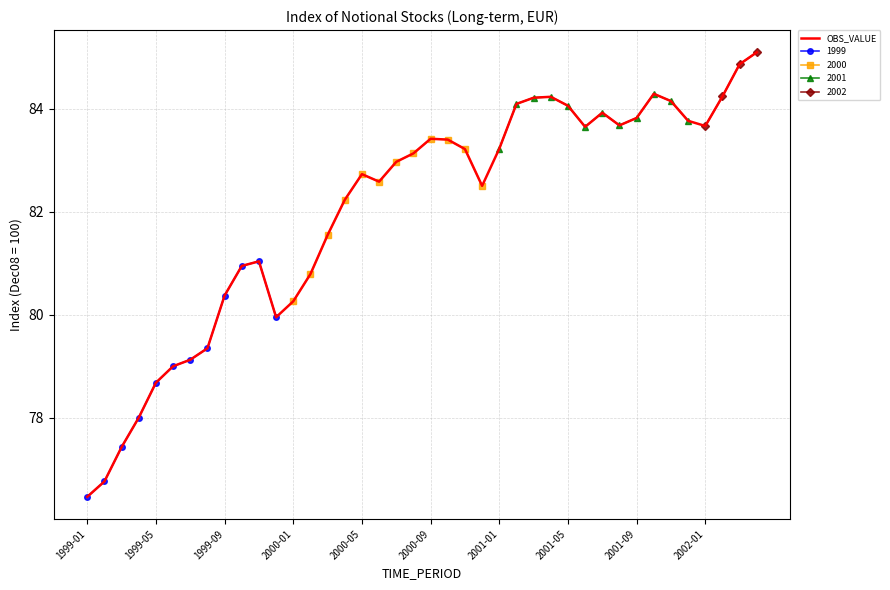

Where does the data first go above 83?

19